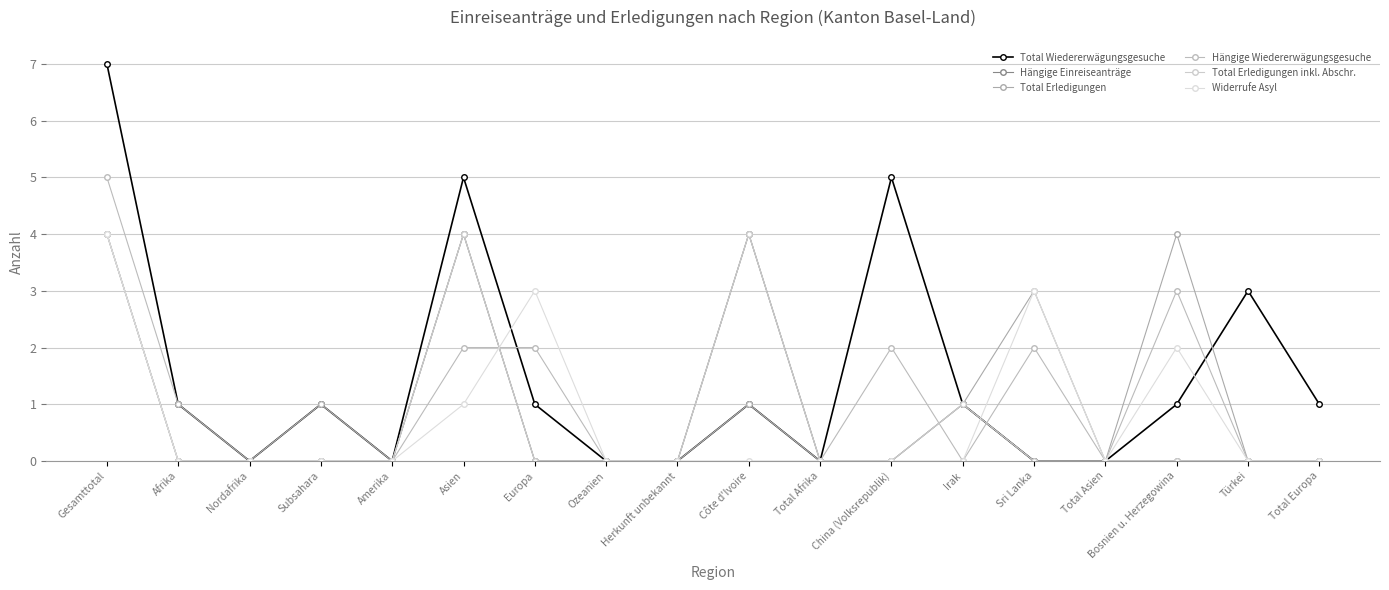

Which series ends up on top after the final intersection of Total Erledigungen and Widerrufe Asyl?

Widerrufe Asyl